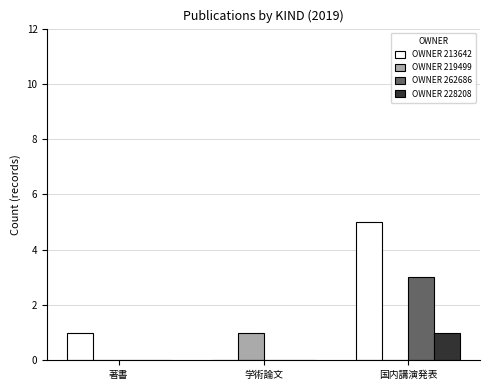

Reading left to right, transcribe all the data shown in this chart.

OWNER 213642: 著書=1	学術論文=0	国内講演発表=5
OWNER 219499: 著書=0	学術論文=1	国内講演発表=0
OWNER 262686: 著書=0	学術論文=0	国内講演発表=3
OWNER 228208: 著書=0	学術論文=0	国内講演発表=1